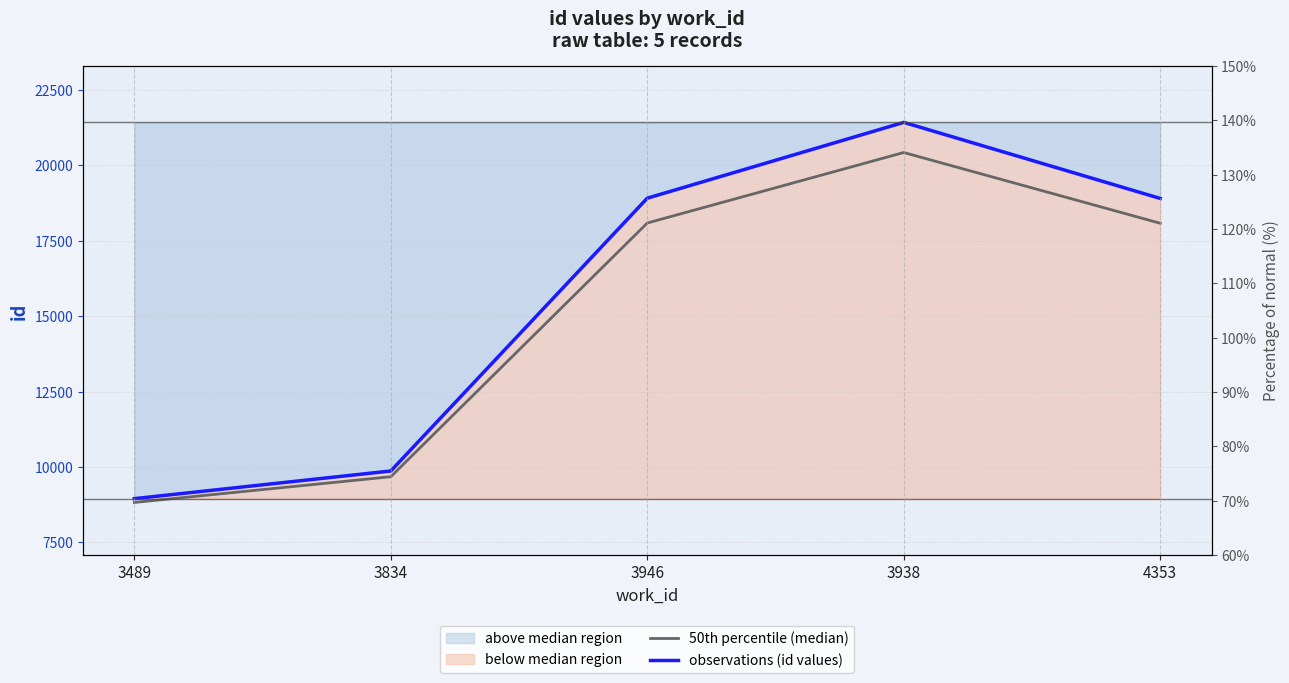

True or false: 50th percentile (median) and observations (id values) intersect in this chart.

False